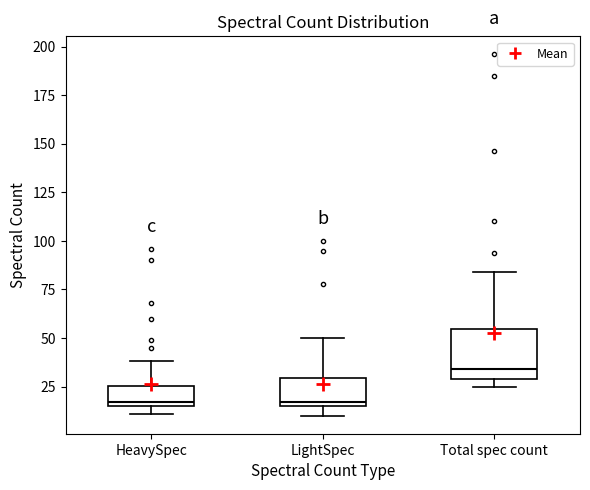

Reading left to right, transcribe this box plot: for each box, give where its median line is, the range the box spans, and where its two whiskers end, as read against the y-axis. The values are not printed on the chart, so give them approximately, as read against the axis.

HeavySpec: median 15 (just above the box's lower edge), box 15 to 25, whiskers 10 to 40
LightSpec: median 15 (just above the box's lower edge), box 15 to 30, whiskers 10 to 50
Total spec count: median 35, box 30 to 55, whiskers 25 to 85